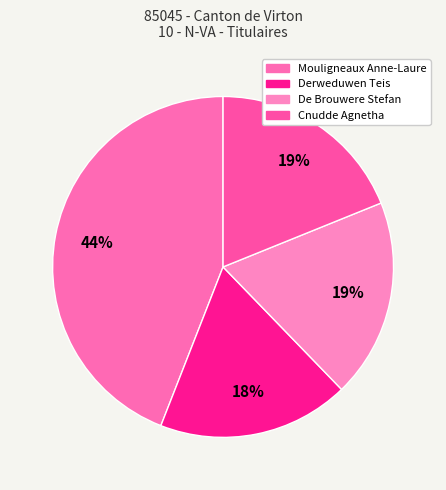

Between De Brouwere Stefan and Derweduwen Teis, which is larger?

De Brouwere Stefan